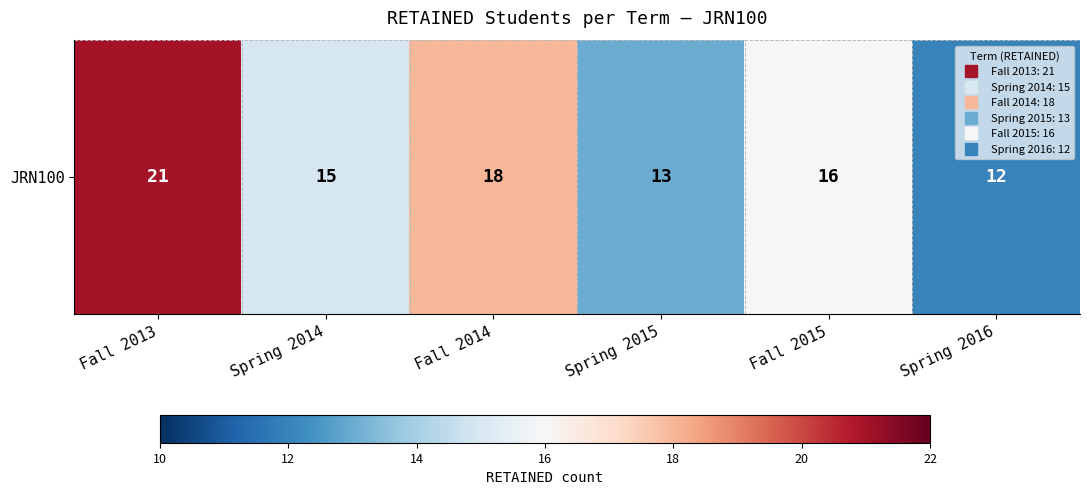

Reading right to left, list all the values displayed in this chart.

Spring 2016=12	Fall 2015=16	Spring 2015=13	Fall 2014=18	Spring 2014=15	Fall 2013=21